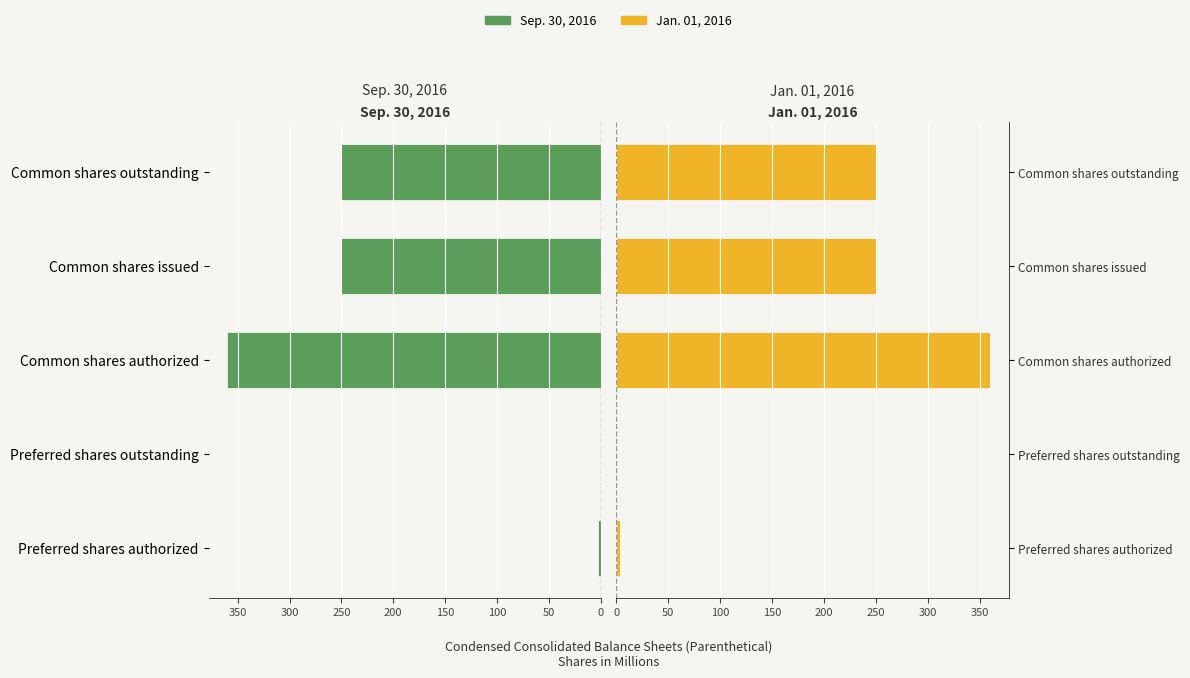

Is the value of Sep. 30, 2016 at Preferred shares authorized greater than the value of Jan. 01, 2016 at Common shares authorized?

No